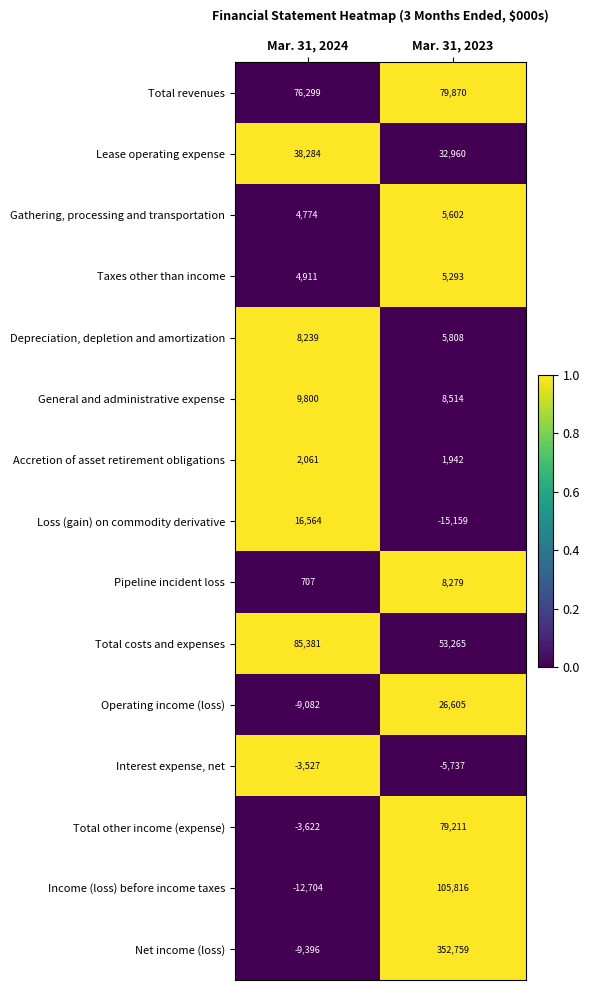

How many values in the Operating income (loss) series are below 26605?

1